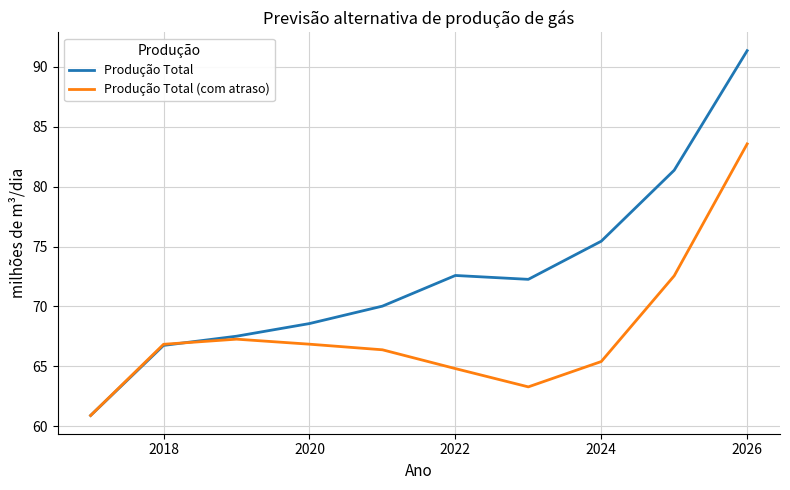

List the series in order of their overall mean, highest first.

Produção Total, Produção Total (com atraso)